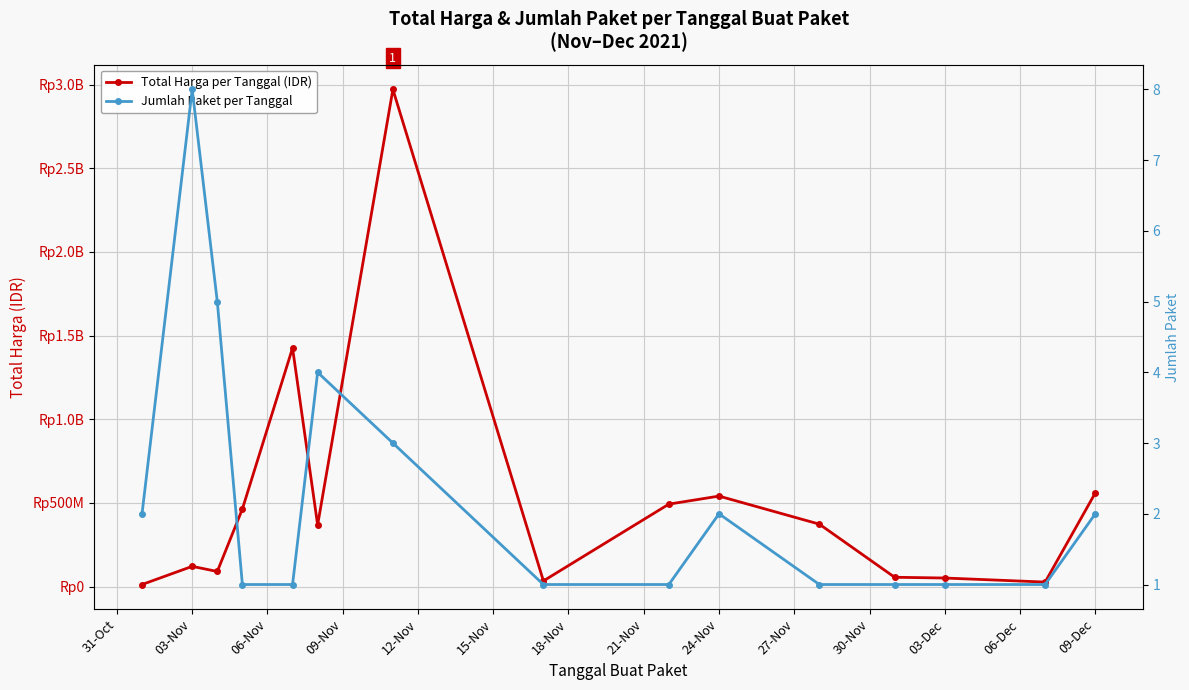

The Total Harga per Tanggal (IDR) series shows 2031567142 at 18-Nov. True or false?

False